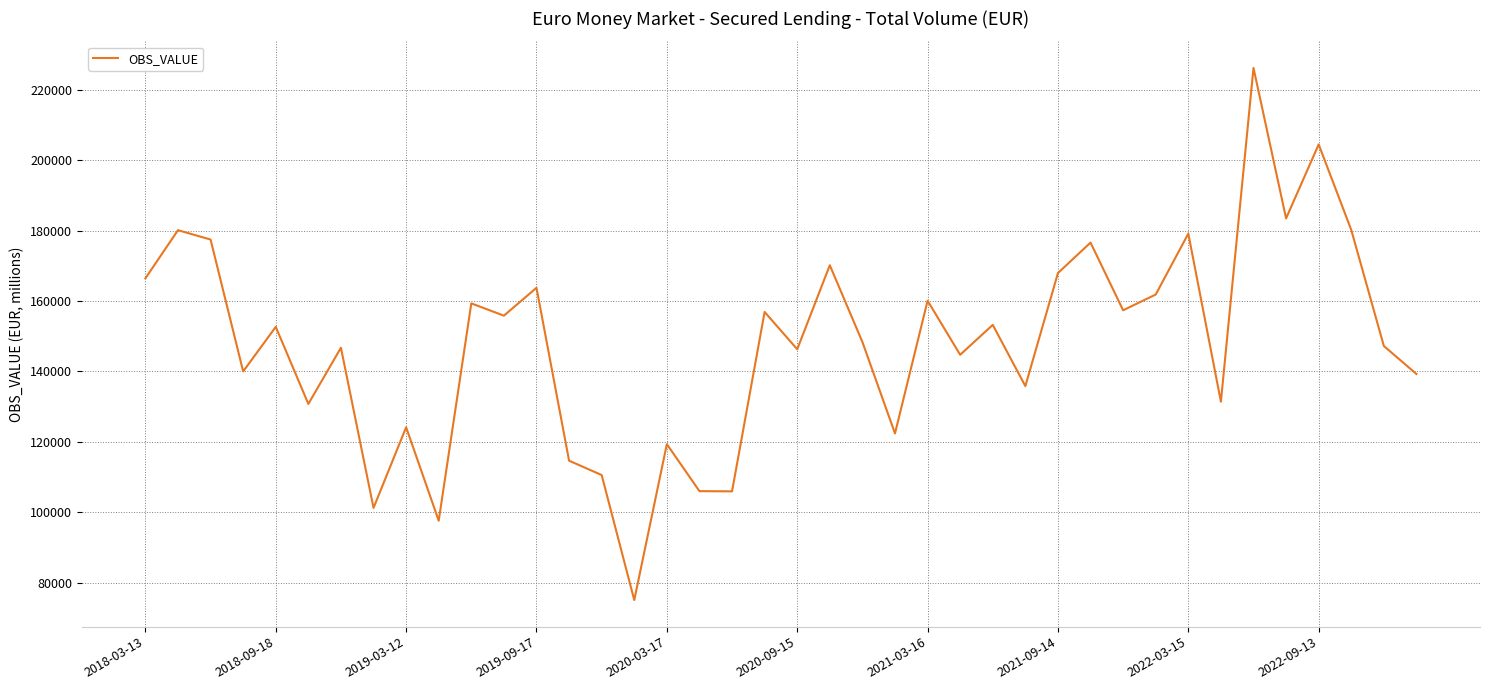

What is the greatest value displayed?

226151.2